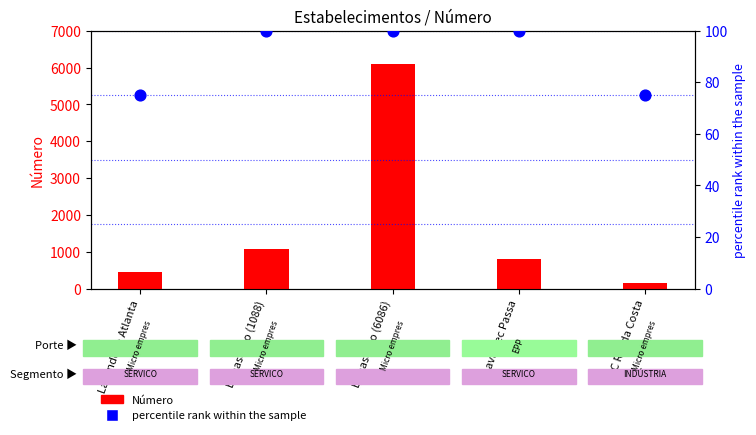

Which series reaches the minimum Y coordinate?

percentile rank within the sample